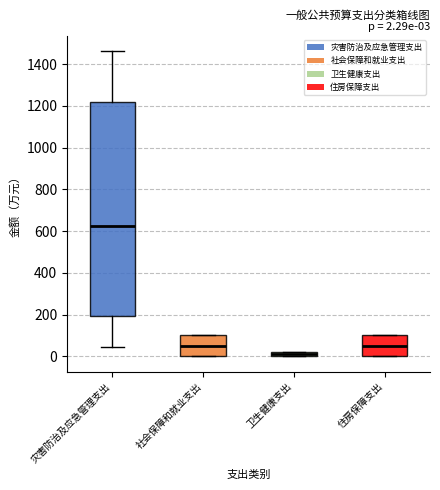

Comparing the boxes themselves (not the whiskers), which one is the tallest?

灾害防治及应急管理支出